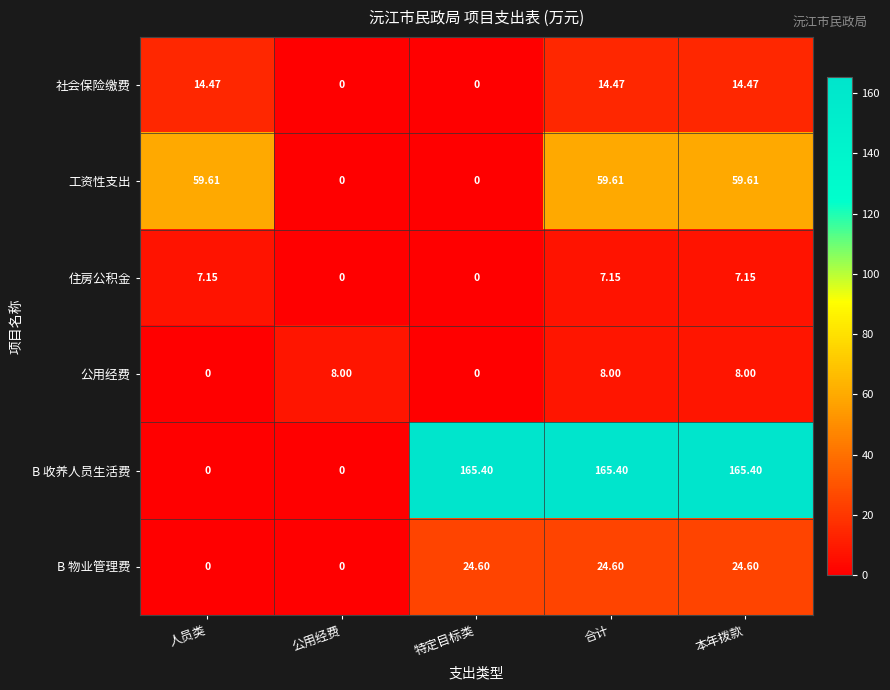

Which series has the largest range (max minus min)?

B 收养人员生活费